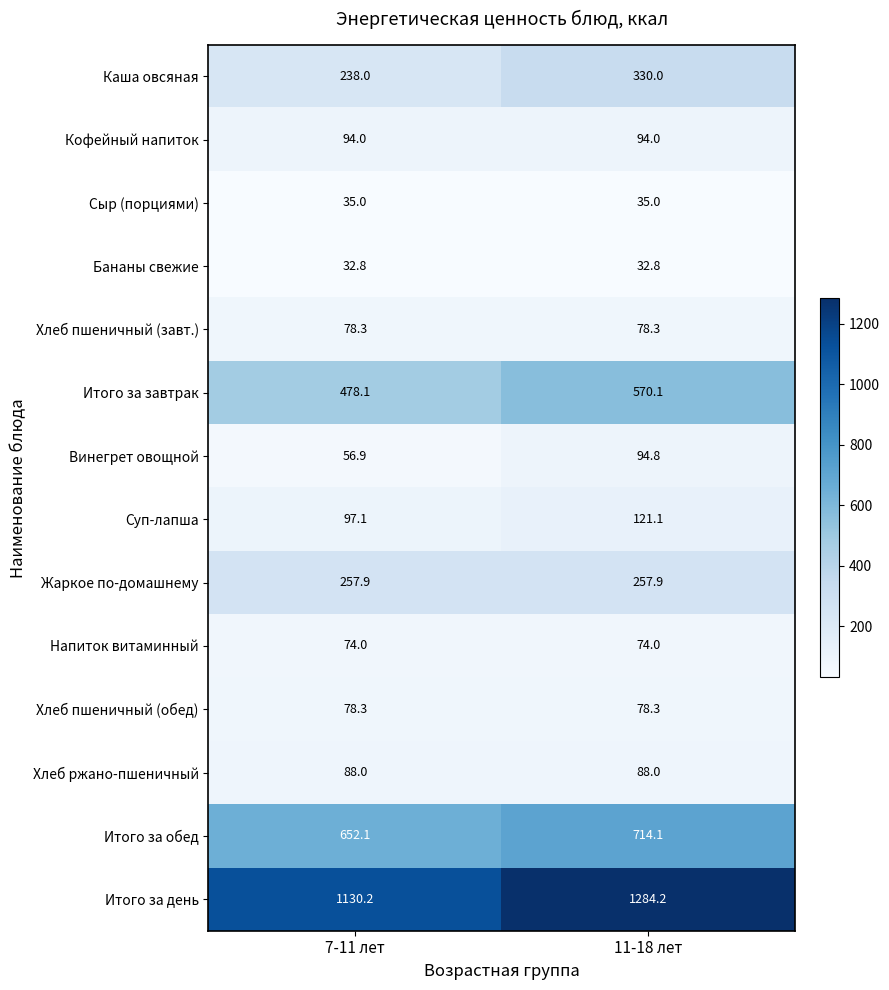

What is the lowest value of the Итого за день series?

1130.2